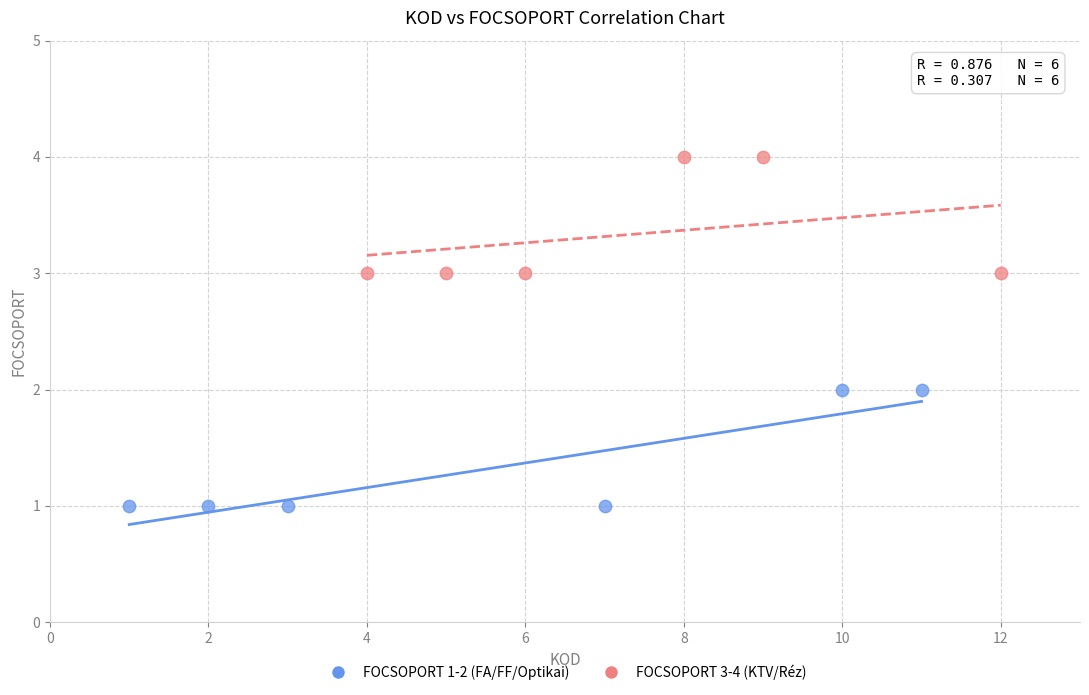

Which series contains the lowest Y value?

FOCSOPORT 1-2 (FA/FF/Optikai)